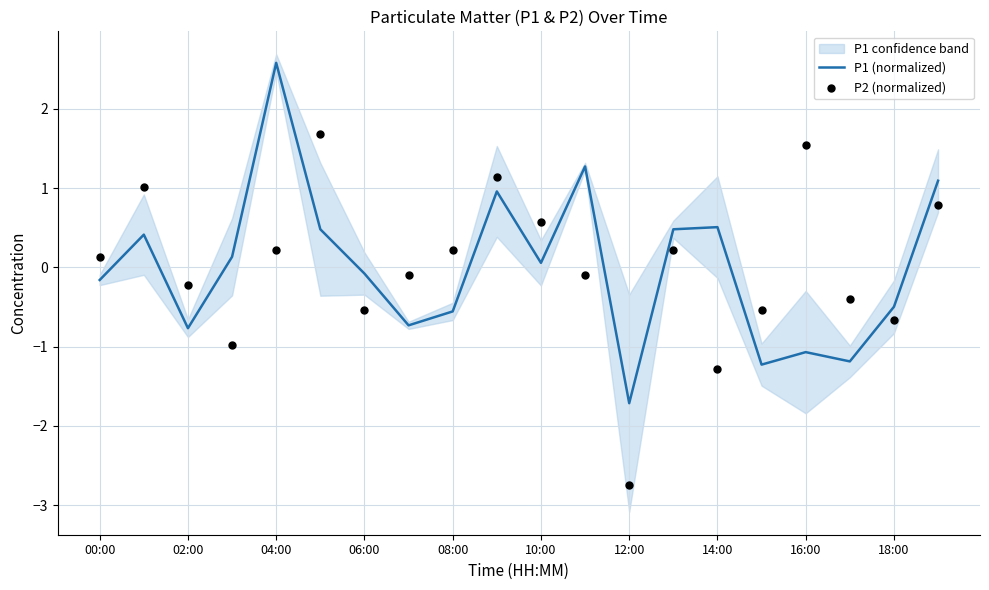

The value of P1 (normalized) at 00:00 is -0.2. True or false?

True